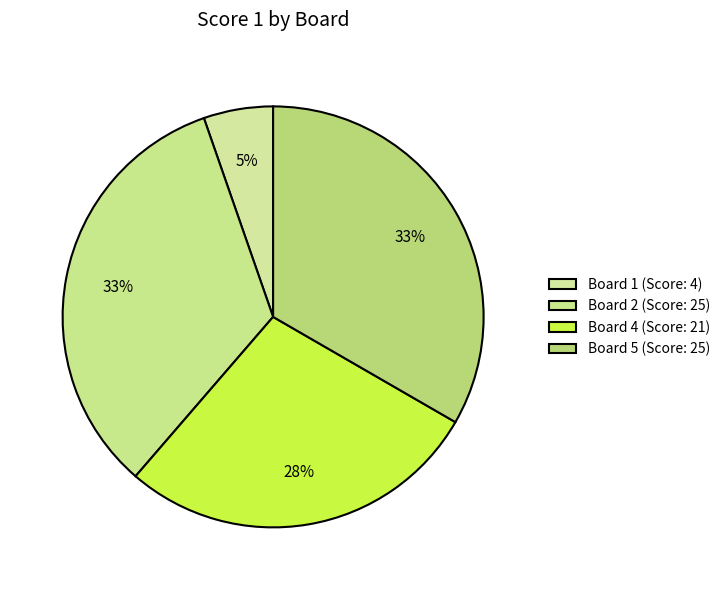

Count the number of slices in the pie.

4